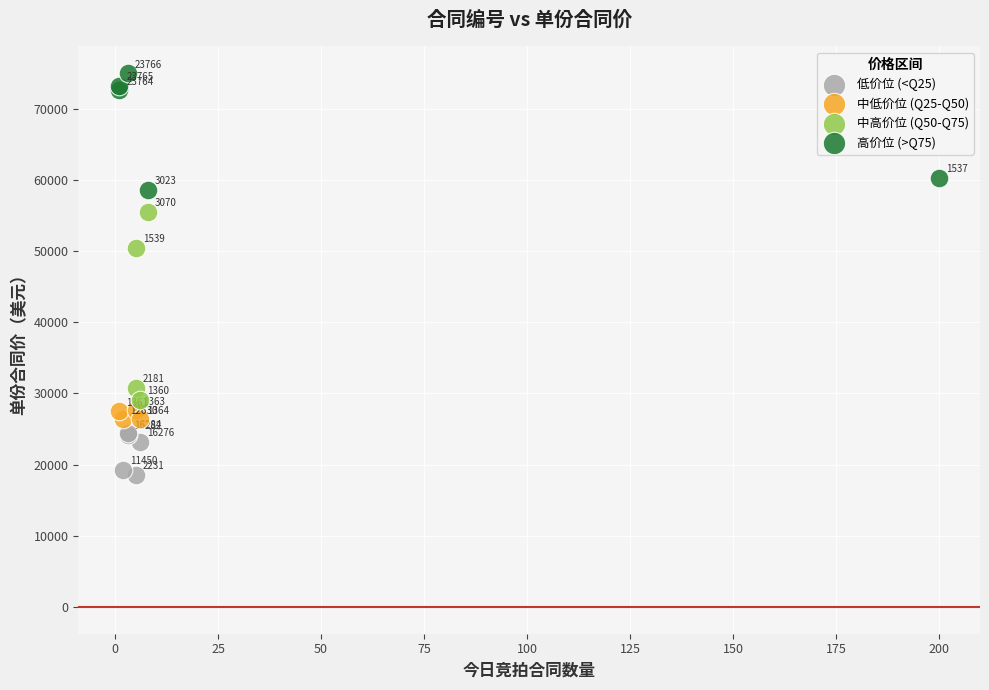

Which series contains the lowest Y value?

低价位 (<Q25)